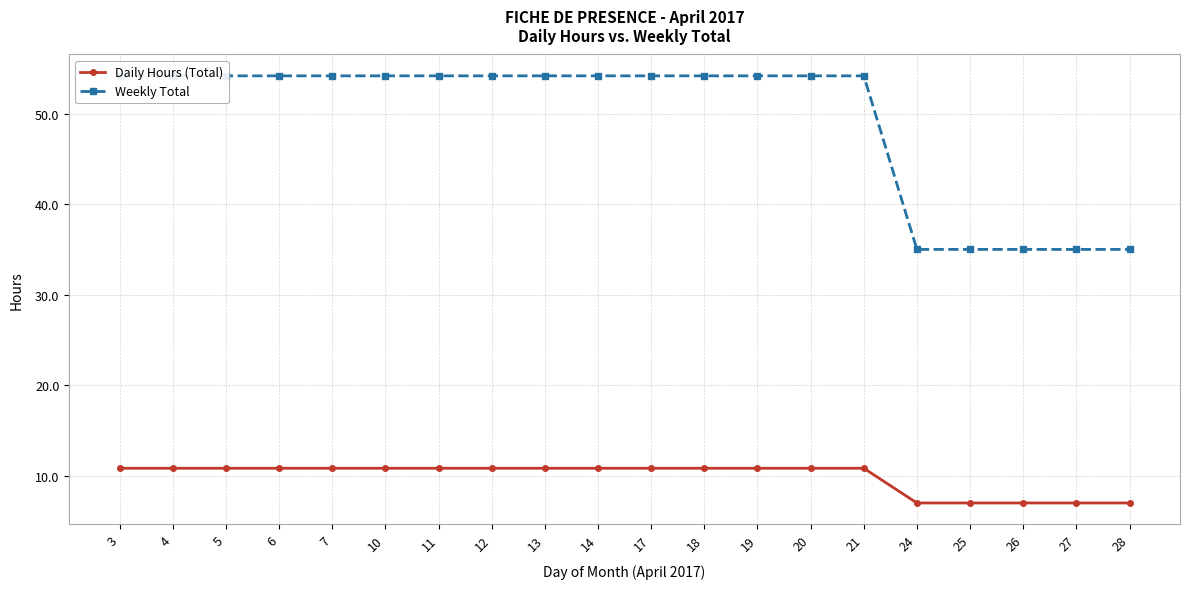

Which series changed the most between 12 and 24?

Weekly Total